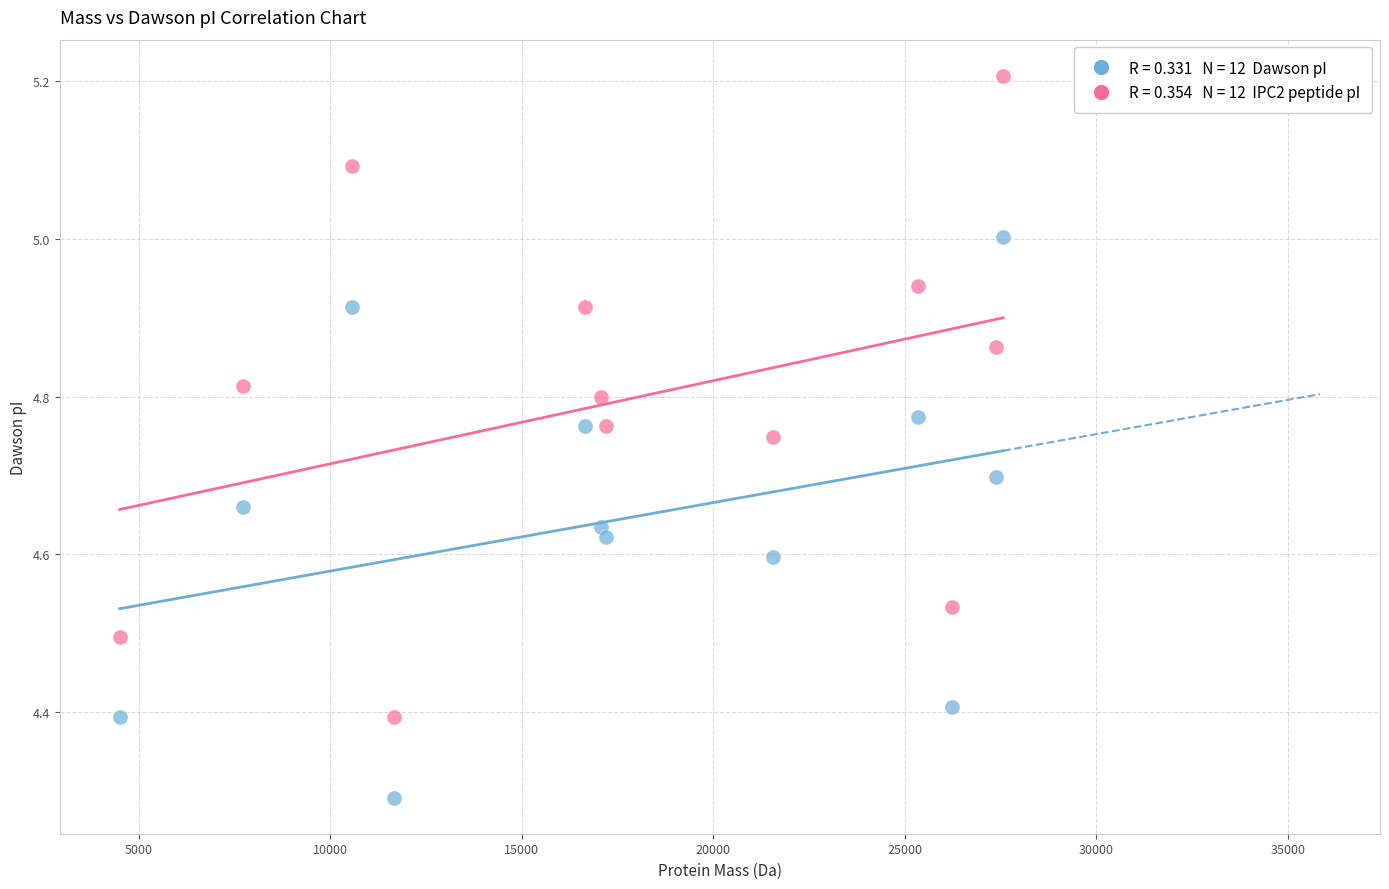

Across all data points, what is the range of X values (max minus min)?

23068.8